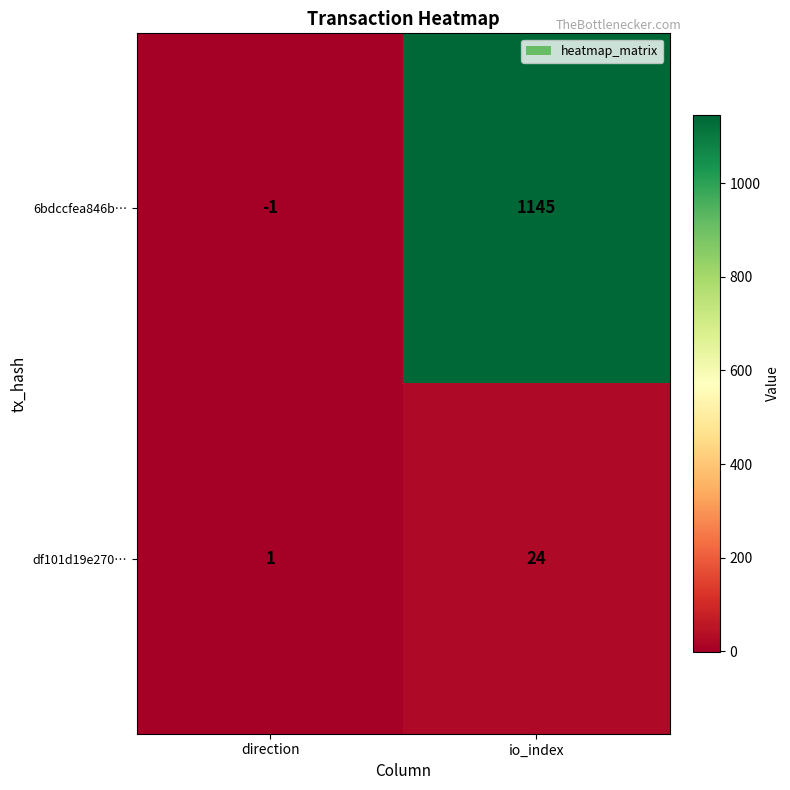

Which series has the largest range (max minus min)?

6bdccfea846b…